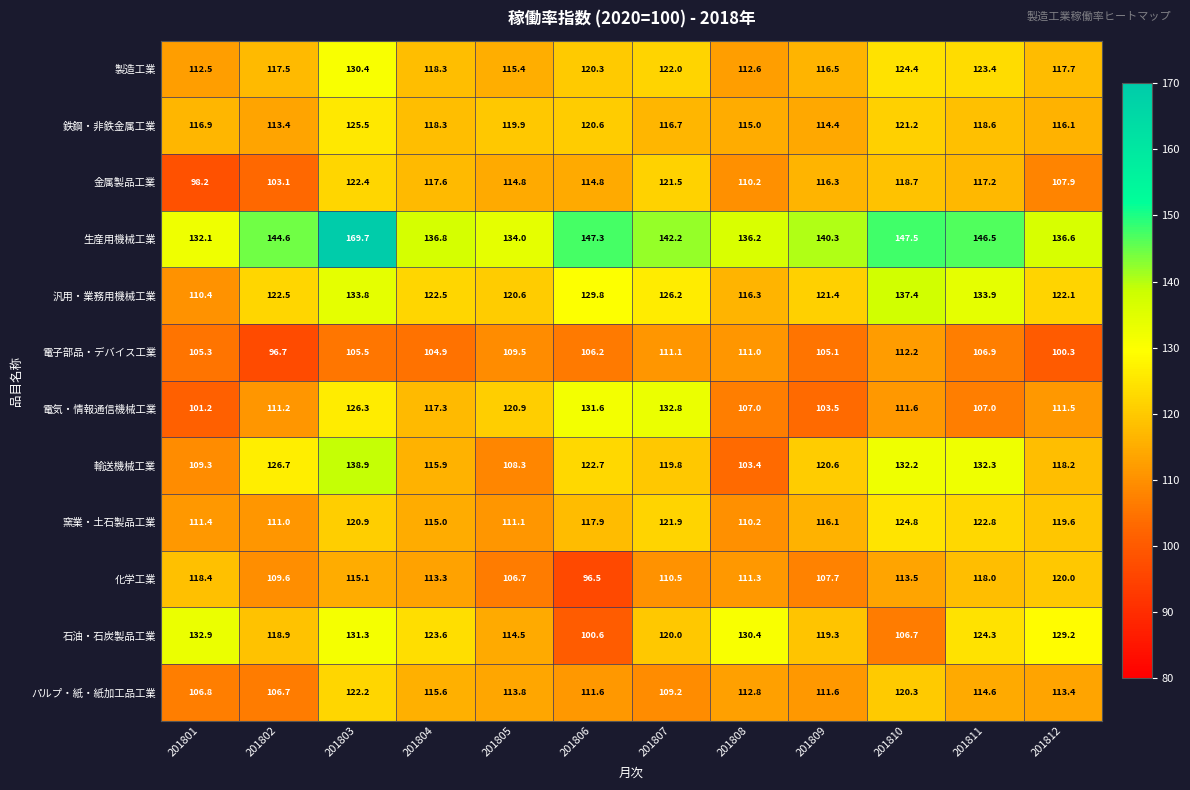

Which category has the highest value across all series?

201803